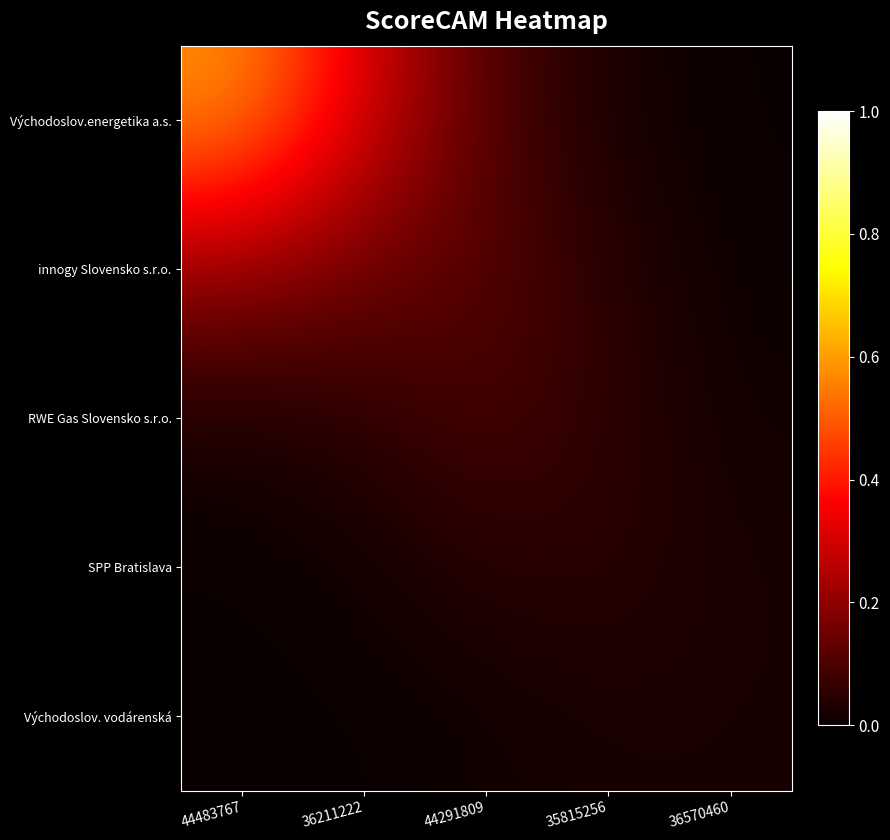

How many series are shown in this chart?

5